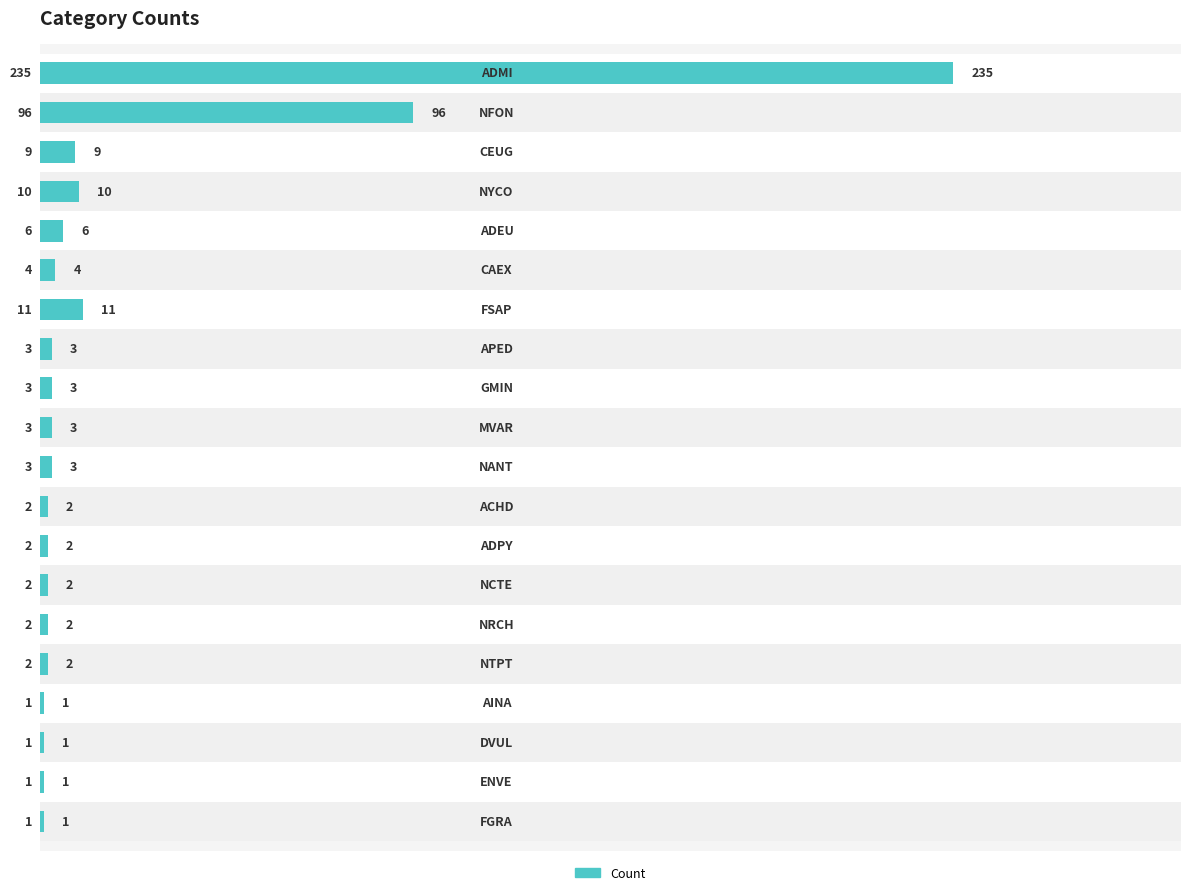

The chart shows a value of 1 at 16. True or false?

False